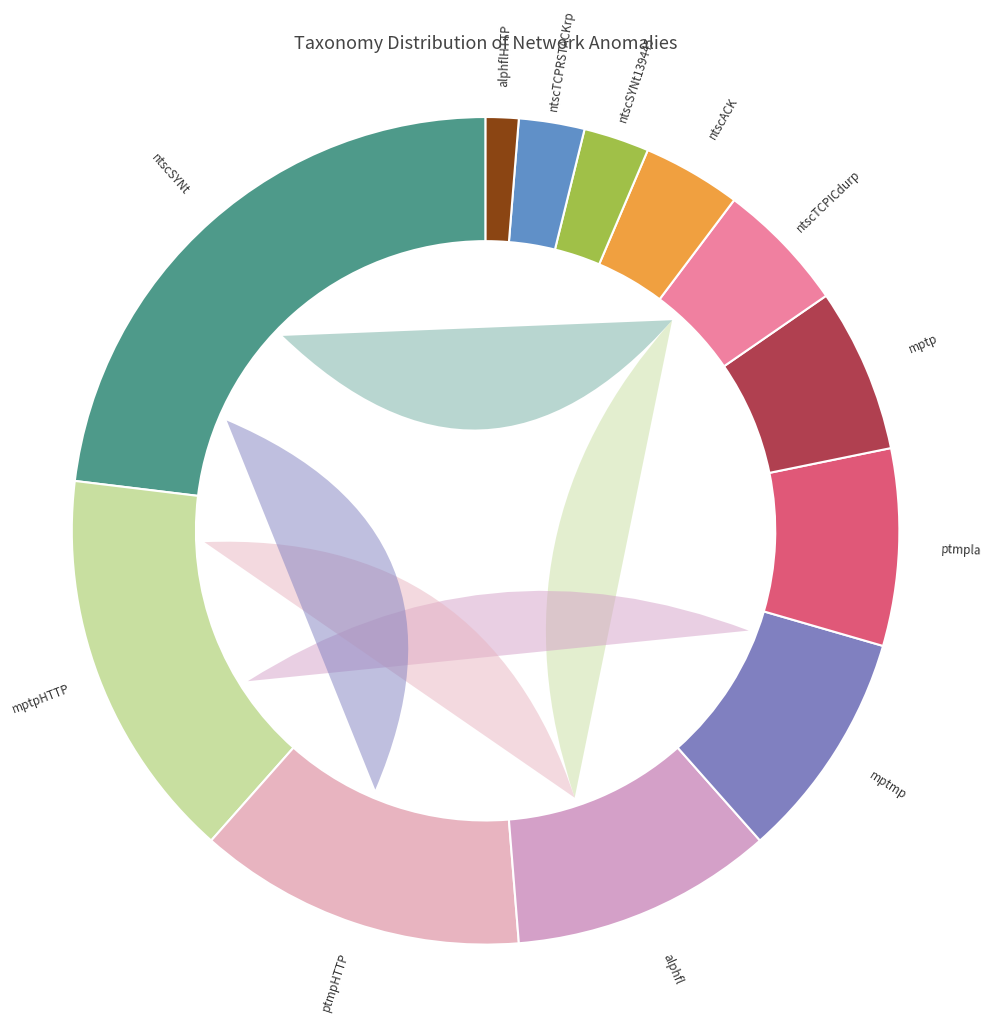

Does any single category account for the majority?

No